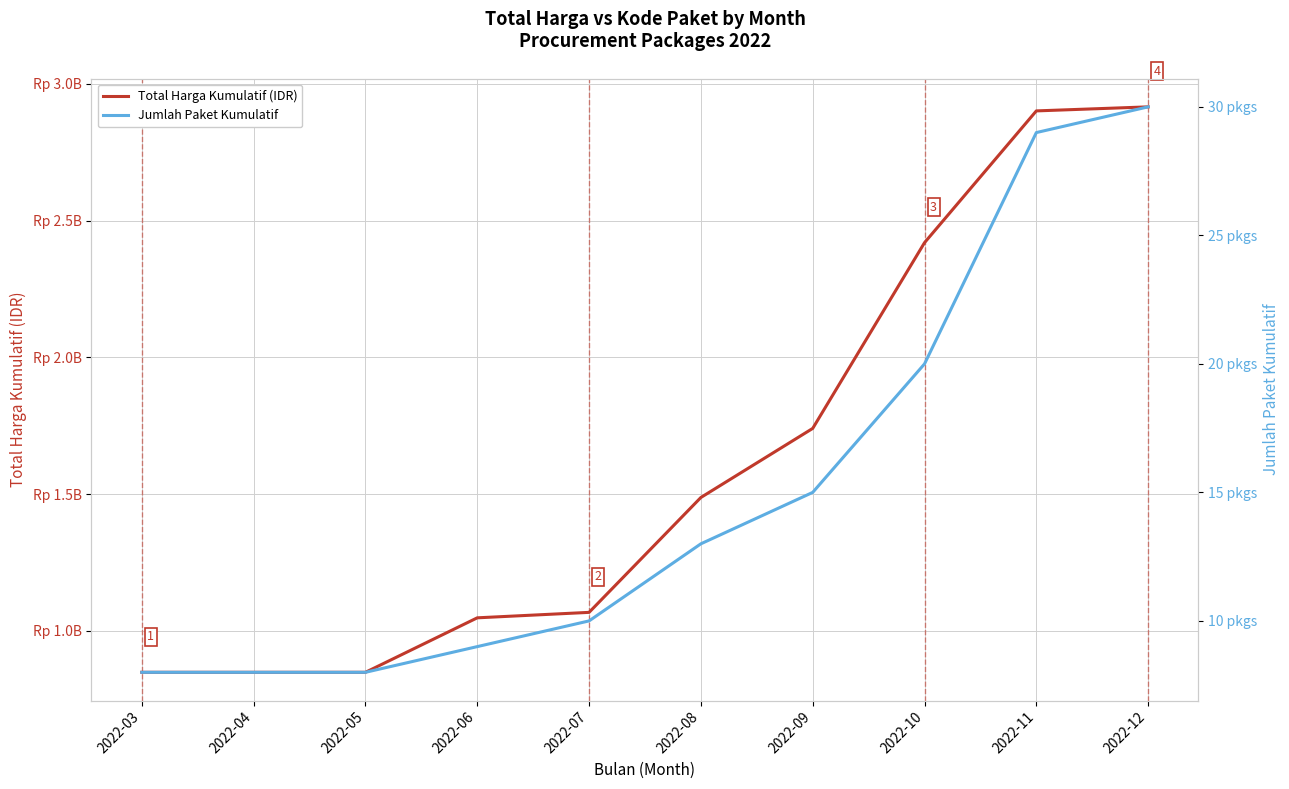

Is it true that Total Harga Kumulatif (IDR) equals 193399143 at 2022-03?

False